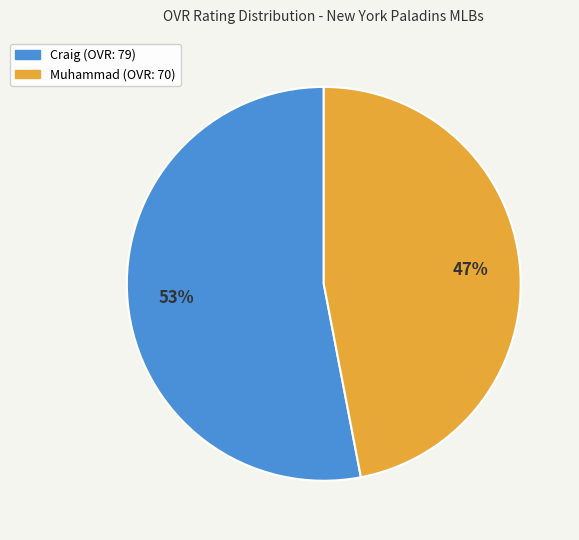

What is the largest slice in the pie chart?

Craig